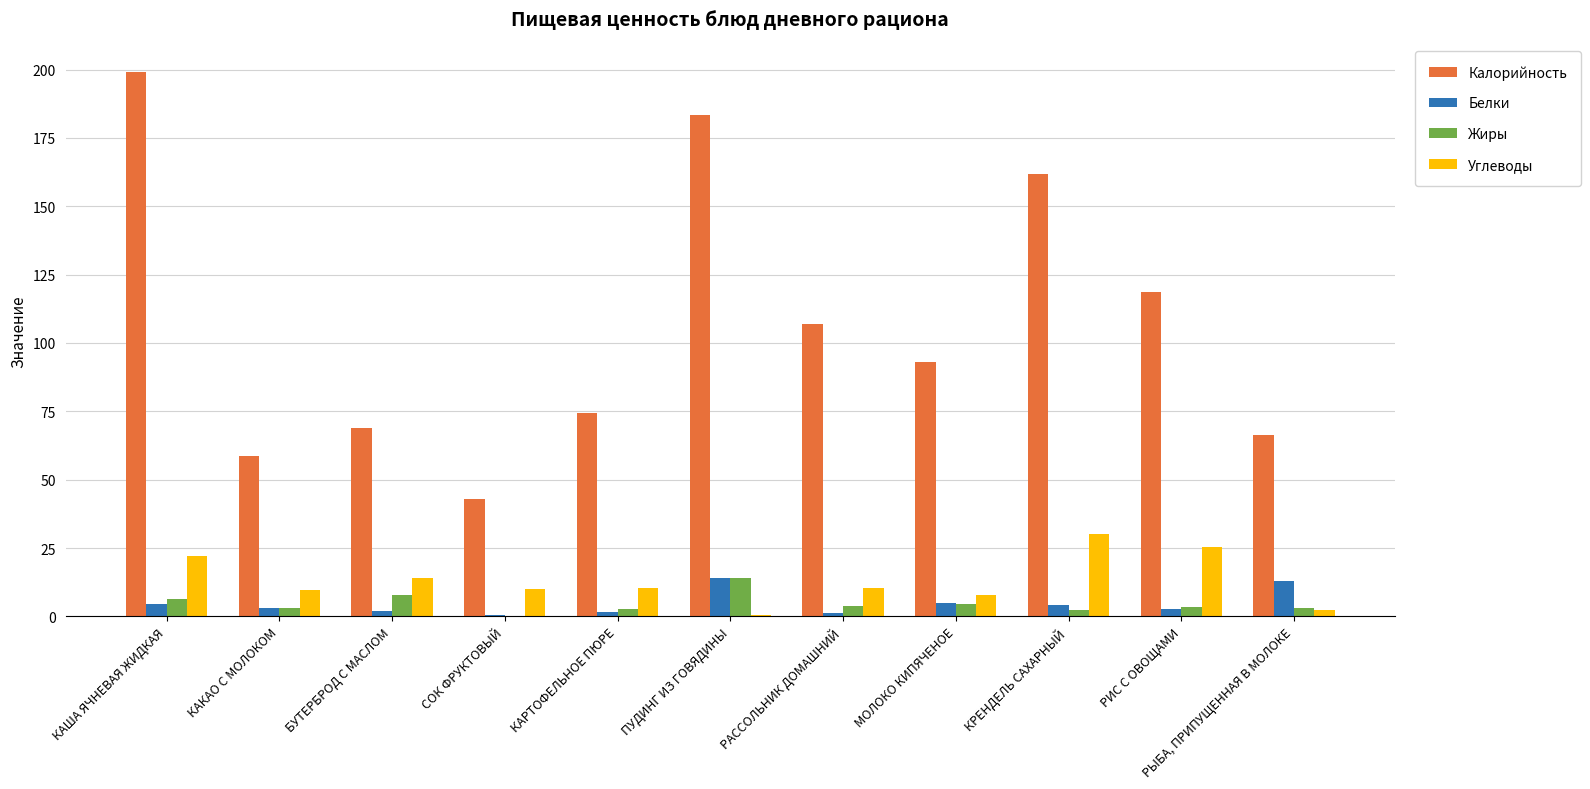

Which series has the widest spread of values?

Калорийность